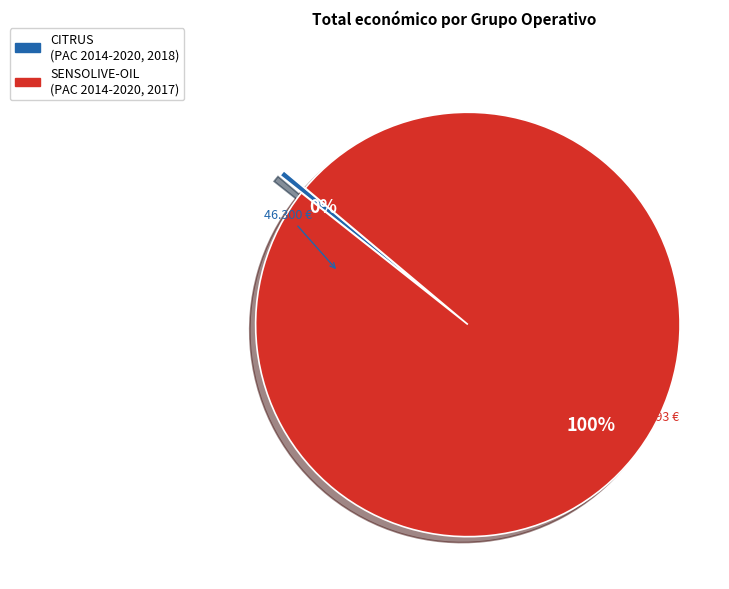

Does any single category account for the majority?

Yes